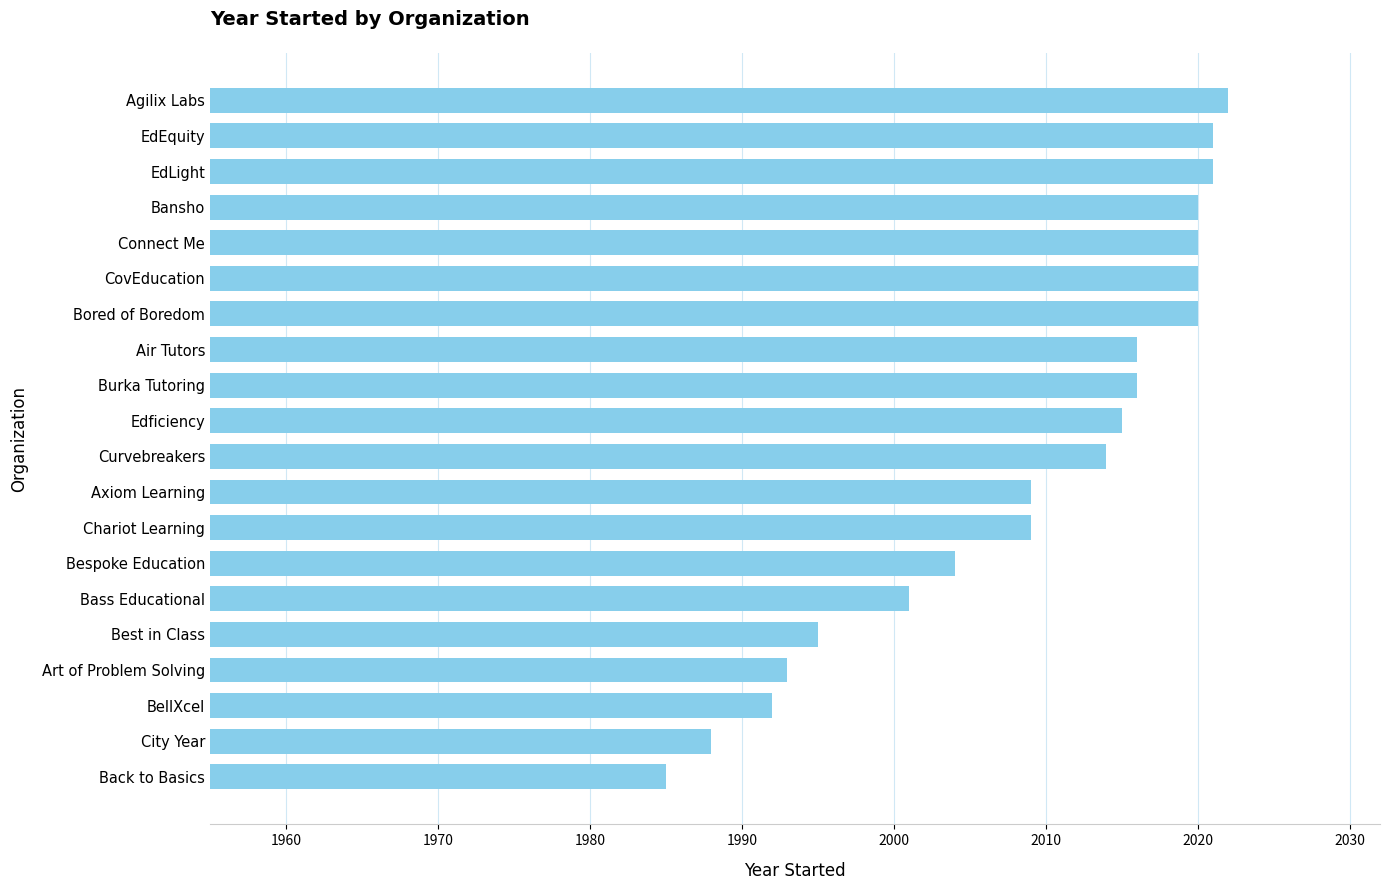

The chart shows a value of 2001 at Bass Educational. True or false?

True